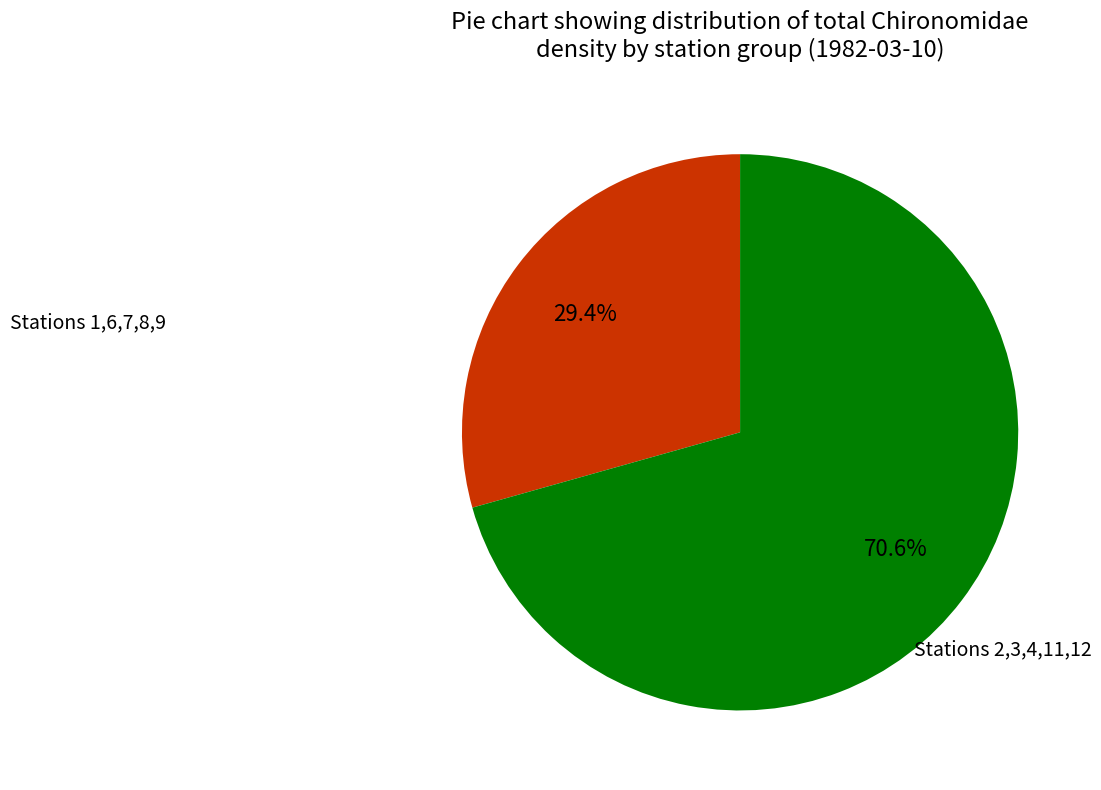

Is Stations 1,6,7,8,9 the majority of the pie?

No